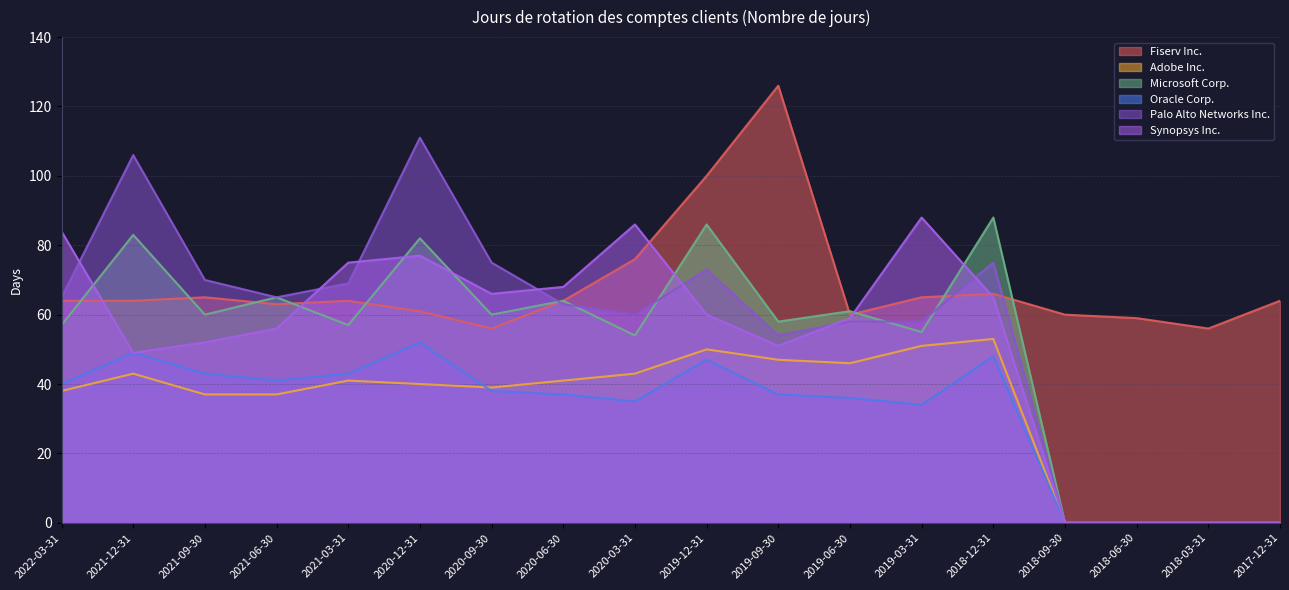

True or false: Oracle Corp. has more than 1 interior local peaks.

True